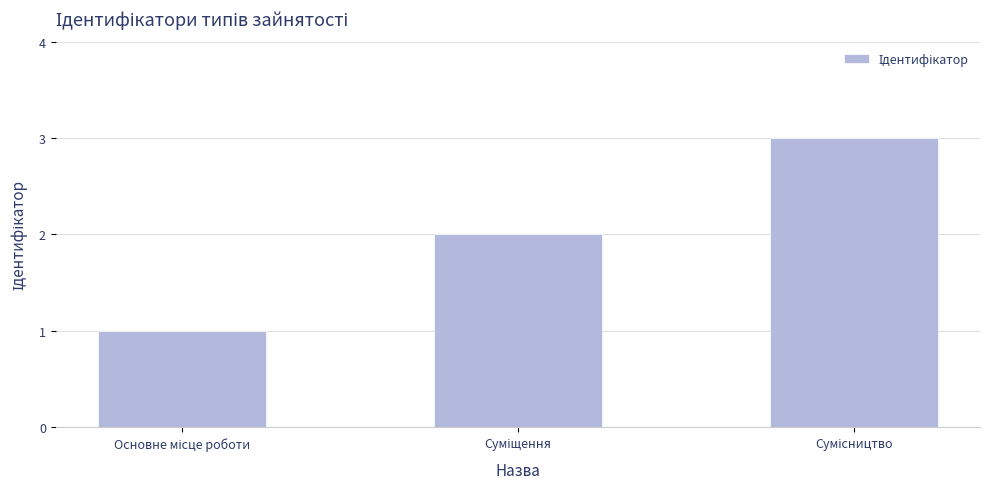

What is the greatest value displayed?

3